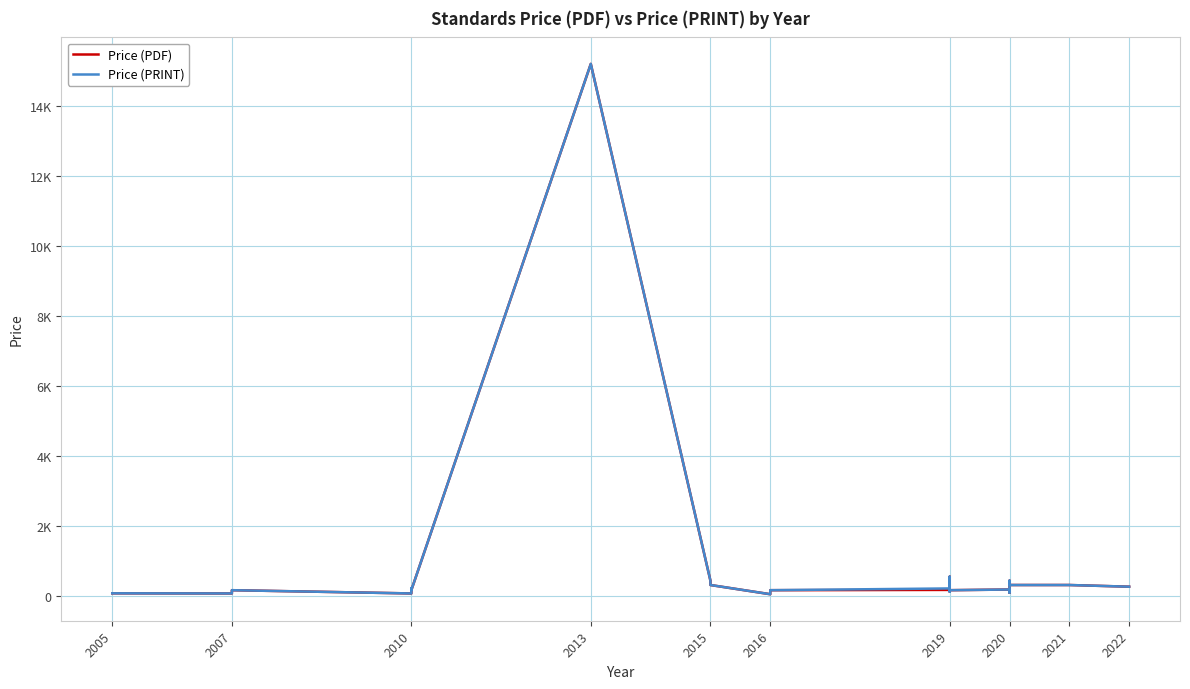

How many interior local valleys does the Price (PRINT) series have?

4